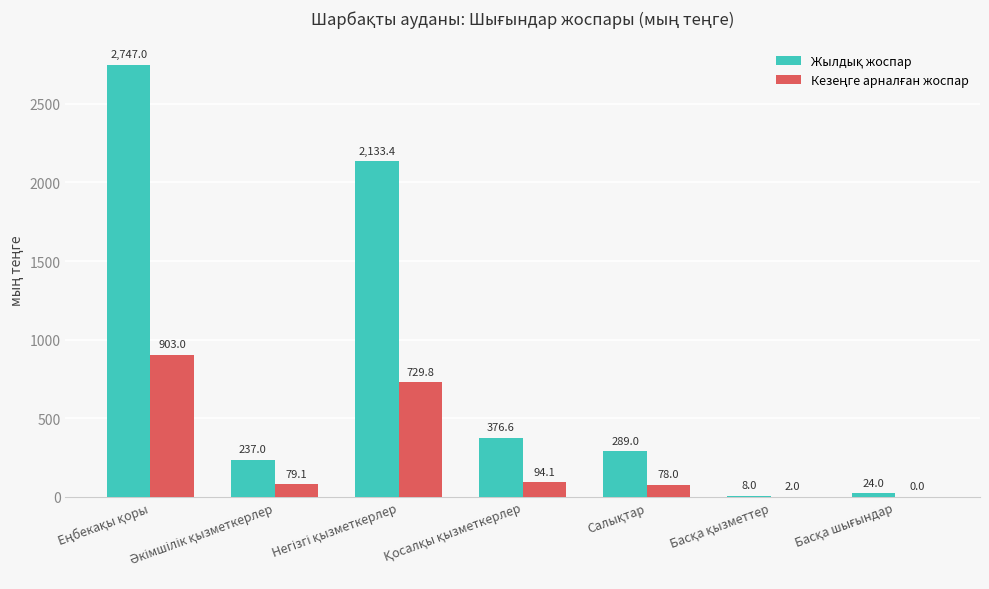

True or false: Жылдық жоспар has a value of 13.6 at Басқа қызметтер.

False